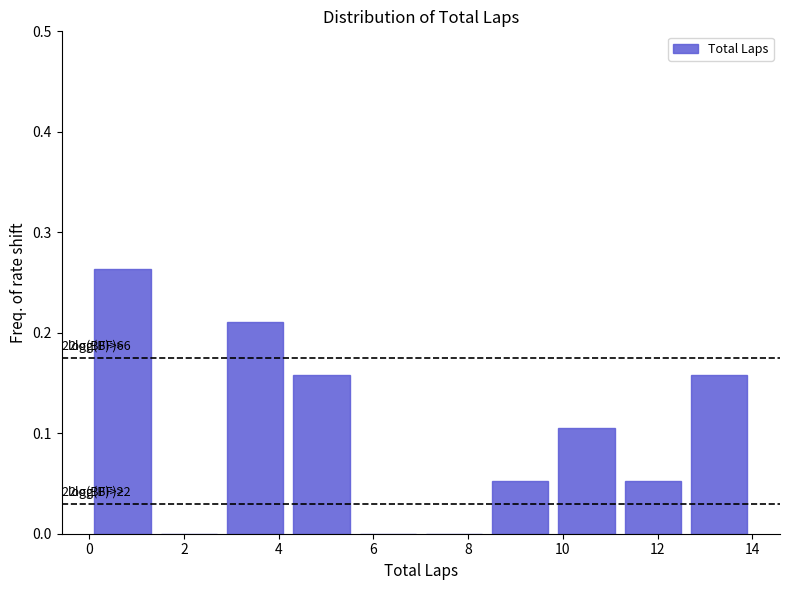

Which range on the x-axis has the tallest bar?

0.0 to 1.4